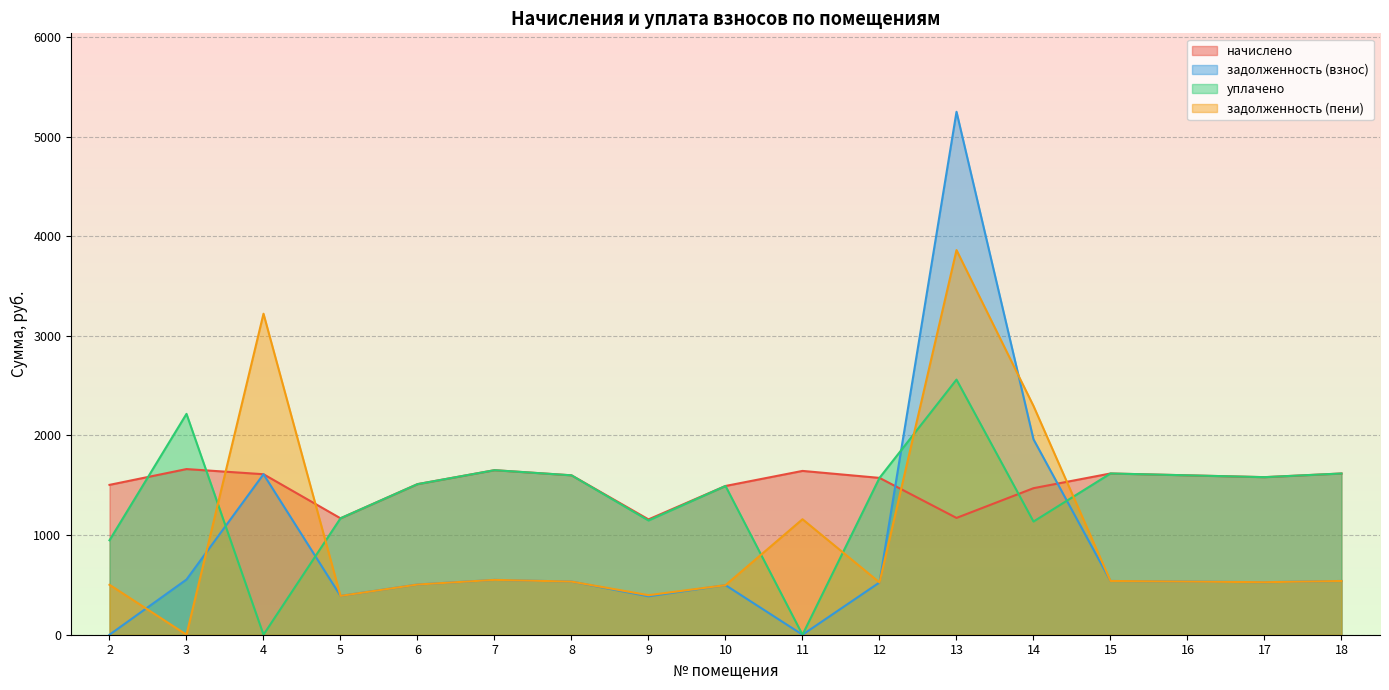

Which has a higher value, 16 or 8?

16